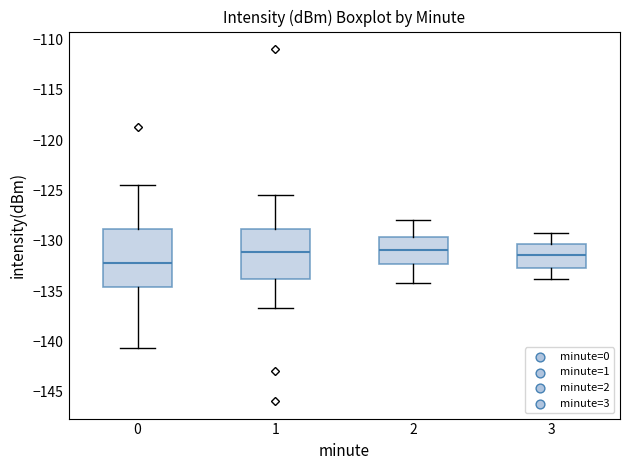

Reading left to right, transcribe this box plot: for each box, give where its median line is, the range the box spans, and where its two whiskers end, as read against the y-axis. The values are not printed on the chart, so give them approximately, as read against the axis.

0: median -132.0, box -134.5 to -129.0, whiskers -140.5 to -124.5
1: median -131.0, box -134.0 to -129.0, whiskers -136.5 to -125.5
2: median -131.0, box -132.5 to -129.5, whiskers -134.0 to -128.0
3: median -131.5, box -132.5 to -130.5, whiskers -134.0 to -129.0